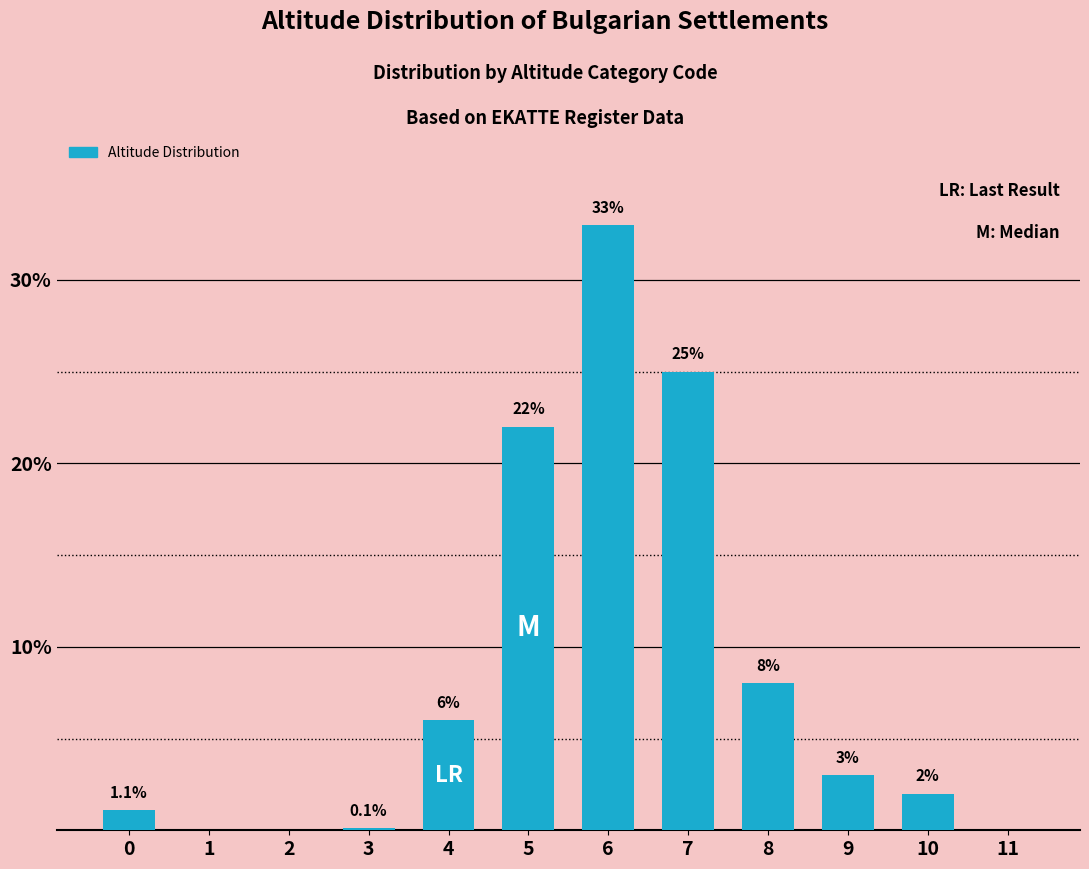

Reading left to right, list all the values displayed in this chart.

0=1.1	1=0.0	2=0.0	3=0.1	4=6.0	5=22.0	6=33.0	7=25.0	8=8.0	9=3.0	10=2.0	11=0.0